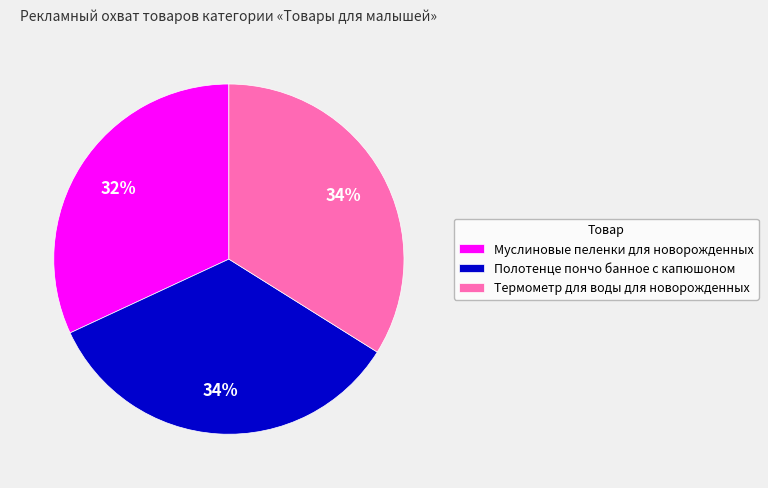

Which category has the smallest portion of the pie?

Муслиновые пеленки для новорожденных